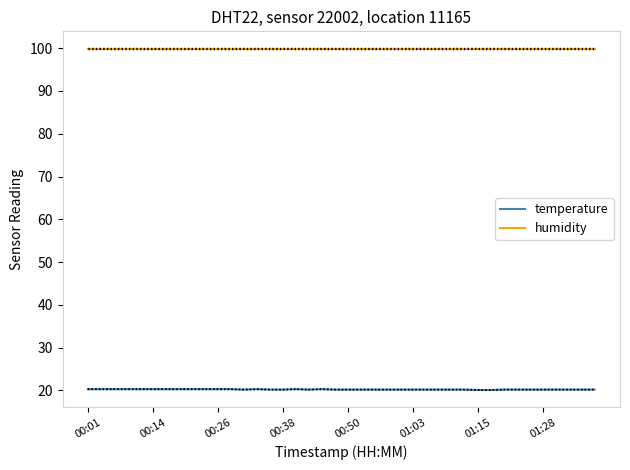

What is the value of the temperature point at the 7th from the left?

20.3